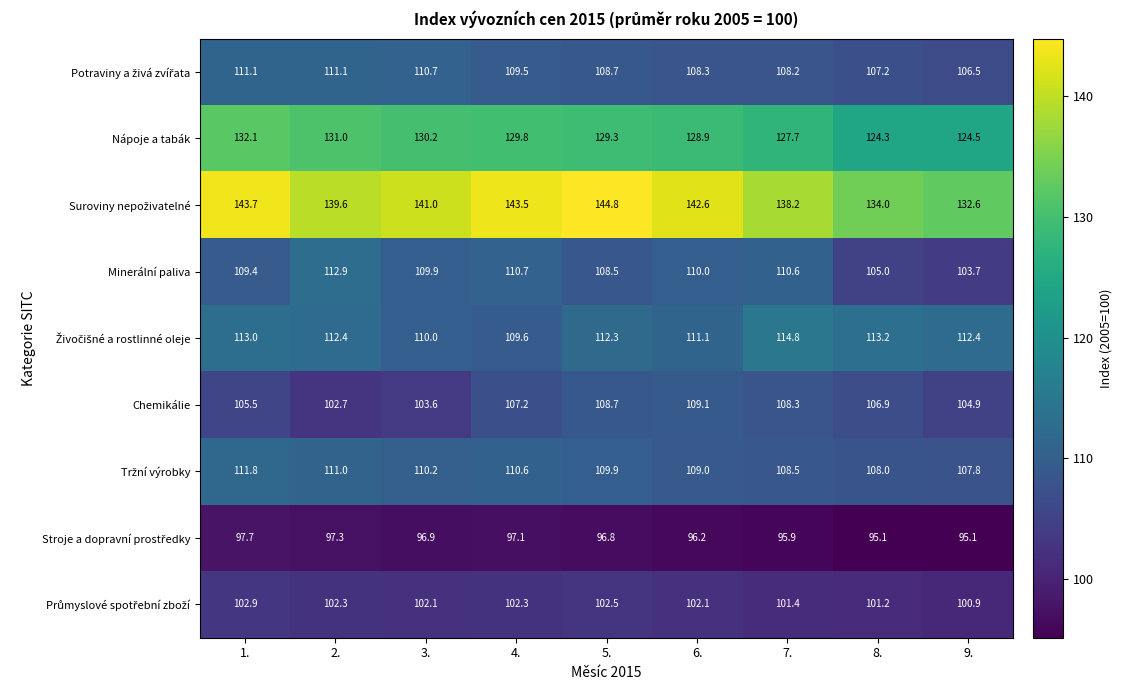

What is the spread (max minus min) of values at 9.?

37.5